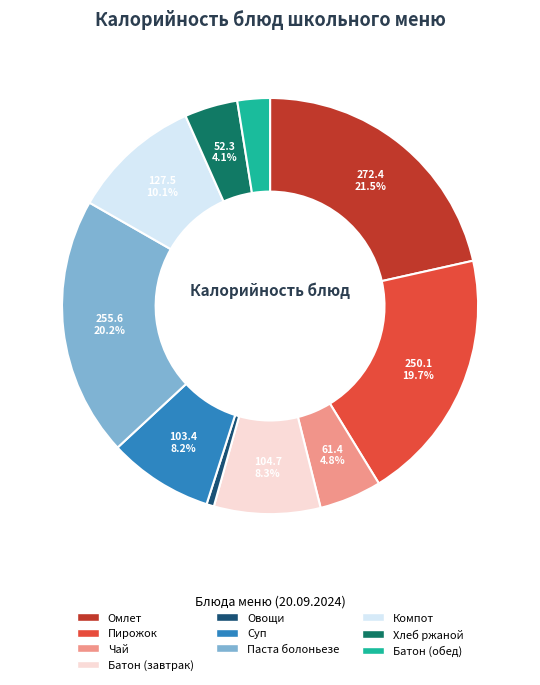

Is there a majority slice in this chart?

No